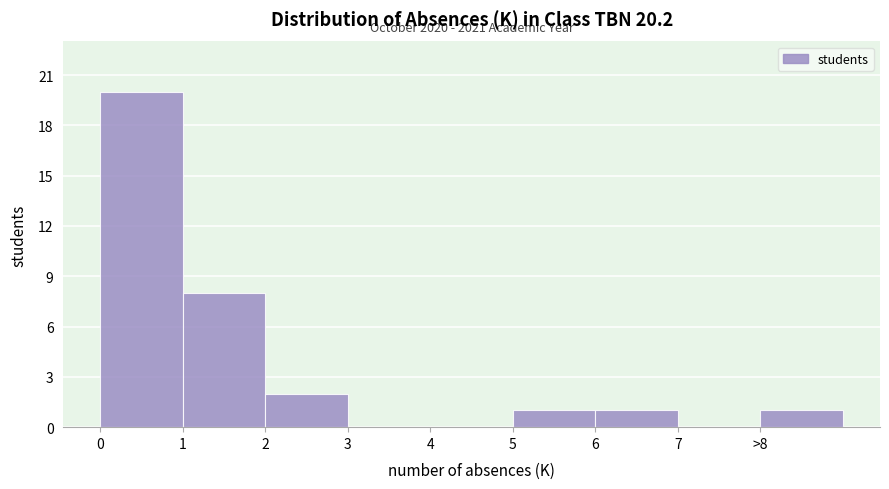

Reading left to right, what are all the values shown in this chart?

0=20	1=8	2=2	3=0	4=0	5=1	6=1	7=0	>8=1